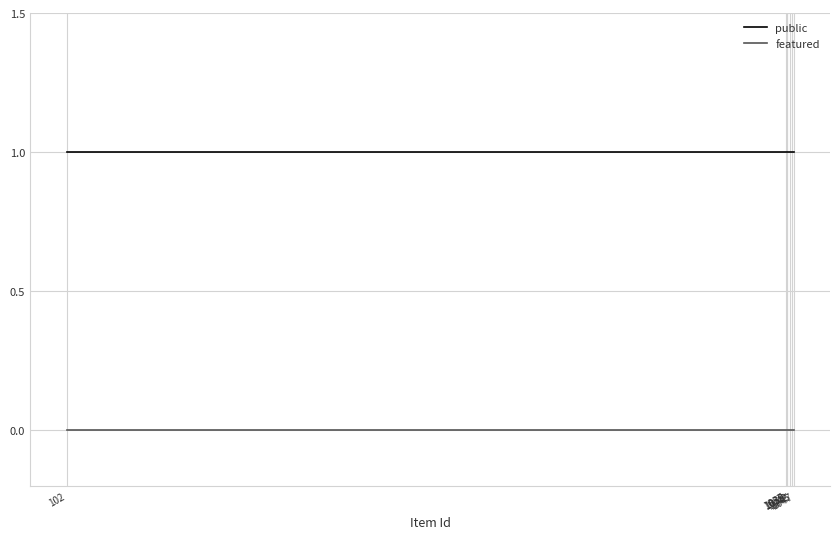

How many lines are shown in the chart?

2